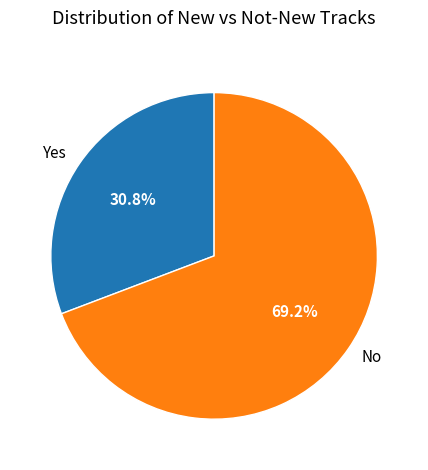

What is the ratio of the value at Yes to the value at No?

0.4